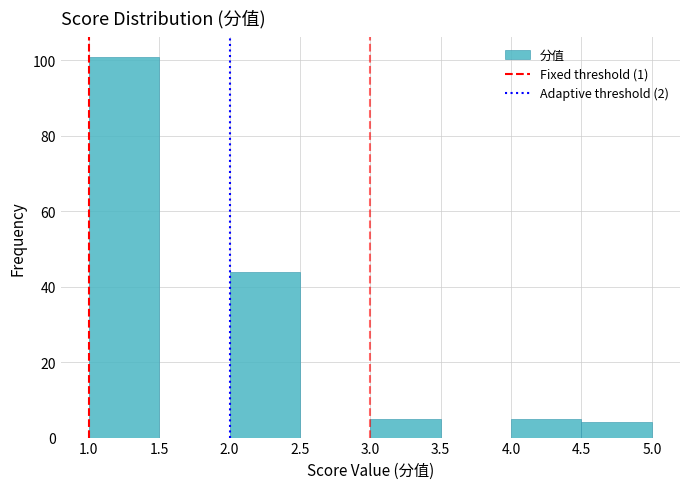

Reading left to right, list every bar in this chart as the range it spans on the x-axis followed by its height. The values are not printed on the chart, so give them approximately, as read against the axis.

1.0 to 1.5: 102
1.5 to 2.0: 0
2.0 to 2.5: 44
2.5 to 3.0: 0
3.0 to 3.5: 6
3.5 to 4.0: 0
4.0 to 4.5: 6
4.5 to 5.0: 4